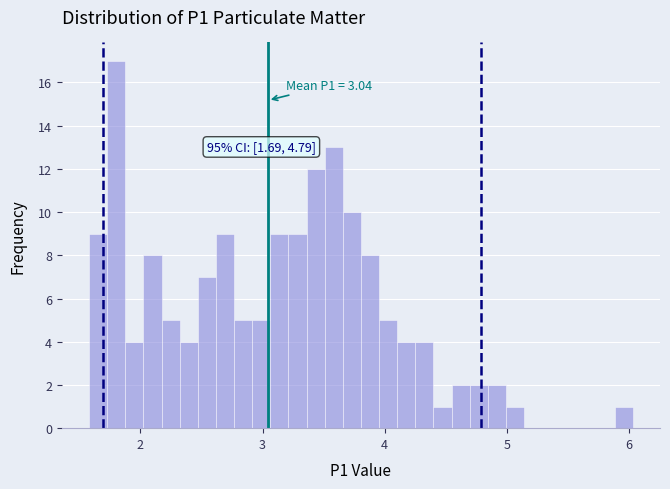

Around what value on the x-axis is the tallest bar? Give the approximate position of its centre, as read against the axis.

1.8